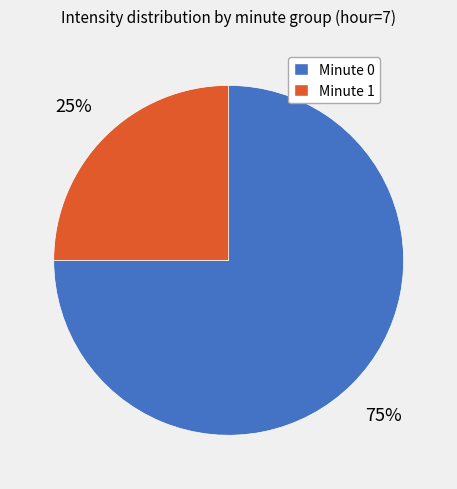

To the nearest percent, what is the combined percentage of Minute 0 and Minute 1?

100%